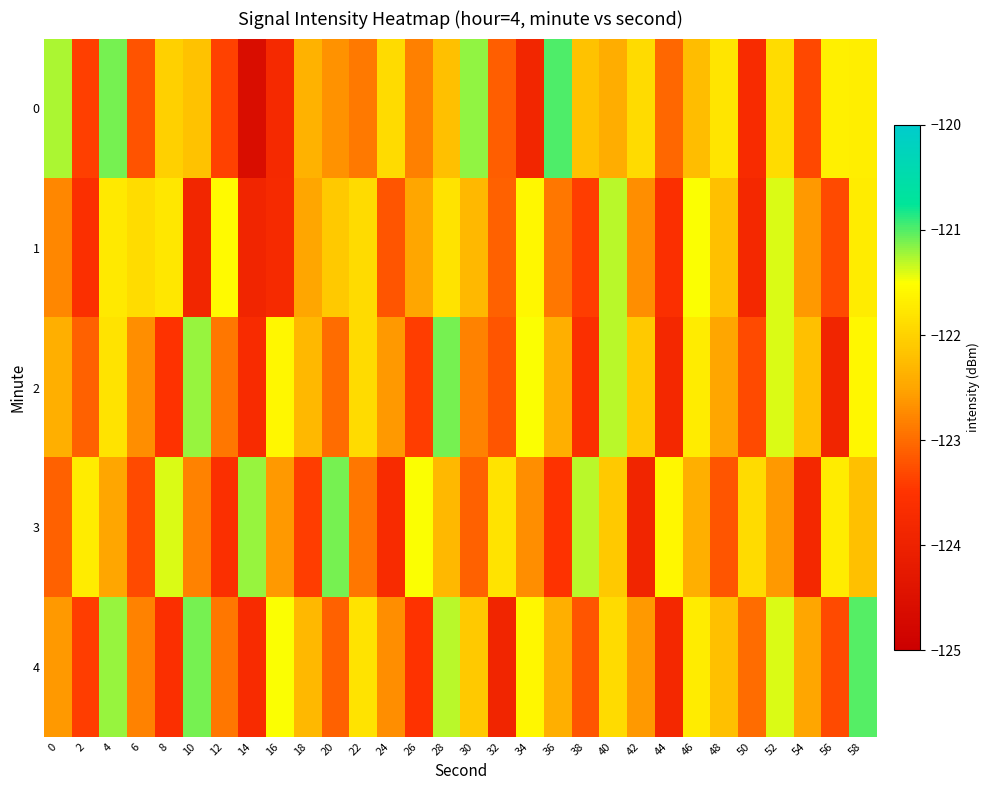

Reading left to right, list all the values displayed in this chart.

0: 0=-121.3	2=-123.4	4=-121.1	6=-123.2	8=-122.0	10=-122.2	12=-123.4	14=-124.6	16=-123.8	18=-122.4	20=-122.7	22=-122.9	24=-121.9	26=-122.8	28=-122.2	30=-121.2	32=-123.1	34=-123.9	36=-121.0	38=-122.2	40=-122.4	42=-121.9	44=-123.0	46=-122.2	48=-121.8	50=-123.7	52=-121.9	54=-123.3	56=-121.7	58=-121.7
1: 0=-122.8	2=-123.6	4=-121.7	6=-121.9	8=-121.8	10=-123.9	12=-121.5	14=-123.9	16=-123.8	18=-122.5	20=-122.1	22=-121.9	24=-123.2	26=-122.5	28=-121.8	30=-122.3	32=-123.1	34=-121.6	36=-122.9	38=-123.4	40=-121.3	42=-122.7	44=-123.6	46=-121.5	48=-122.2	50=-123.8	52=-121.4	54=-122.6	56=-123.3	58=-121.7
2: 0=-122.4	2=-123.1	4=-121.8	6=-122.7	8=-123.5	10=-121.2	12=-122.9	14=-123.7	16=-121.6	18=-122.3	20=-123.0	22=-121.9	24=-122.6	26=-123.4	28=-121.1	30=-122.8	32=-123.2	34=-121.5	36=-122.4	38=-123.6	40=-121.3	42=-122.1	44=-123.8	46=-121.7	48=-122.5	50=-123.3	52=-121.4	54=-122.2	56=-123.9	58=-121.6
3: 0=-123.1	2=-121.7	4=-122.5	6=-123.3	8=-121.4	10=-122.8	12=-123.6	14=-121.2	16=-122.6	18=-123.4	20=-121.1	22=-122.9	24=-123.7	26=-121.5	28=-122.3	30=-123.1	32=-121.8	34=-122.7	36=-123.5	38=-121.3	40=-122.1	42=-123.9	44=-121.6	46=-122.4	48=-123.2	50=-121.9	52=-122.6	54=-123.8	56=-121.7	58=-122.2
4: 0=-122.6	2=-123.4	4=-121.2	6=-122.8	8=-123.6	10=-121.1	12=-122.9	14=-123.7	16=-121.5	18=-122.3	20=-123.1	22=-121.8	24=-122.7	26=-123.5	28=-121.3	30=-122.1	32=-123.9	34=-121.6	36=-122.4	38=-123.2	40=-121.9	42=-122.6	44=-123.8	46=-121.7	48=-122.2	50=-123.0	52=-121.4	54=-122.5	56=-123.3	58=-121.0